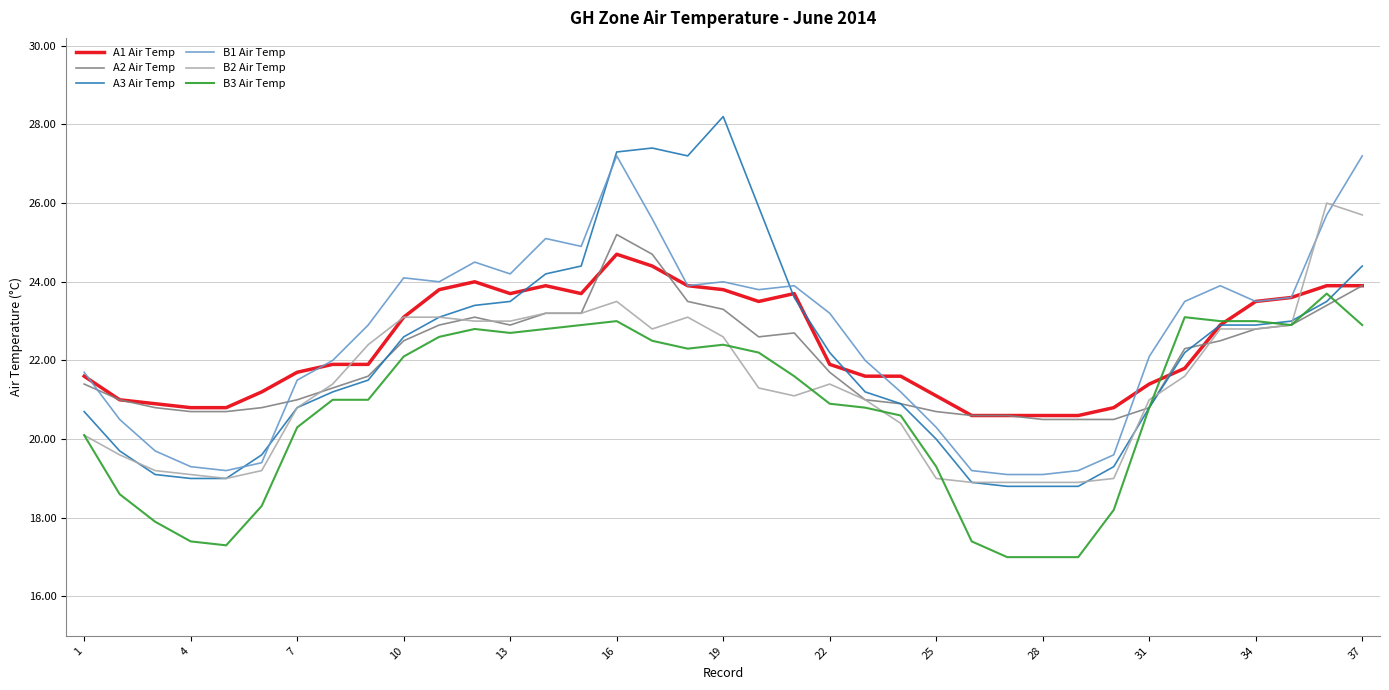

Which series has the widest spread of values?

A3 Air Temp